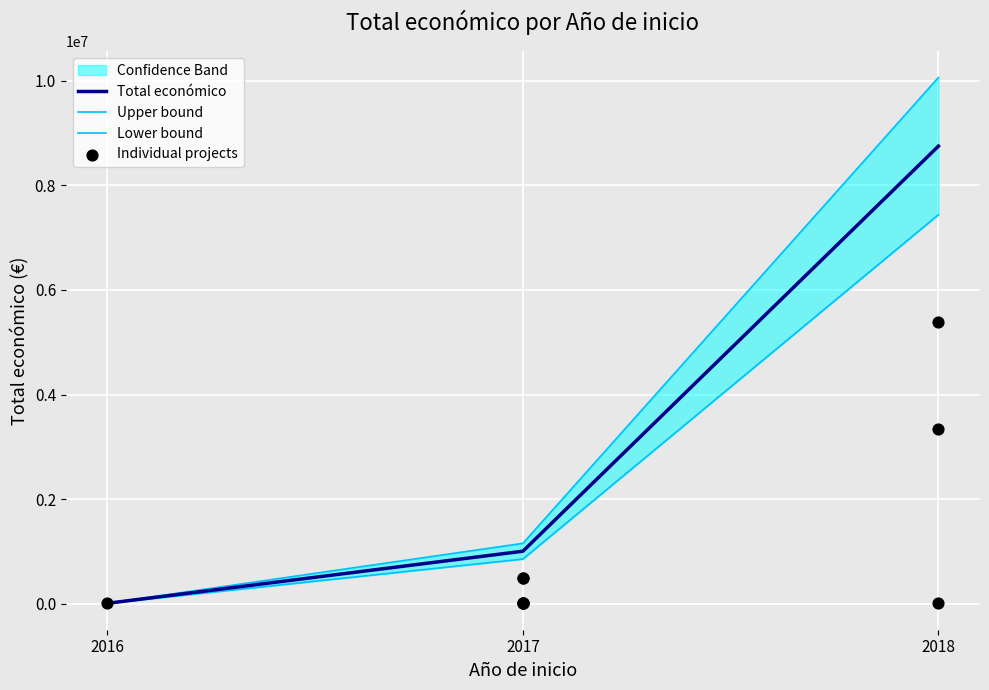

Which has a higher value, 2018 or 2017?

2018